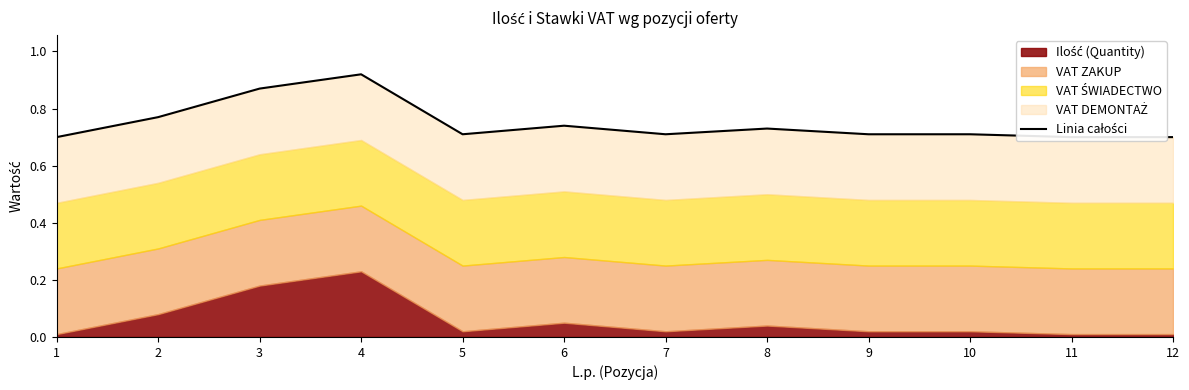

Rank the categories by value from lowest to highest.

1, 11, 12, 5, 7, 9, 10, 8, 6, 2, 3, 4